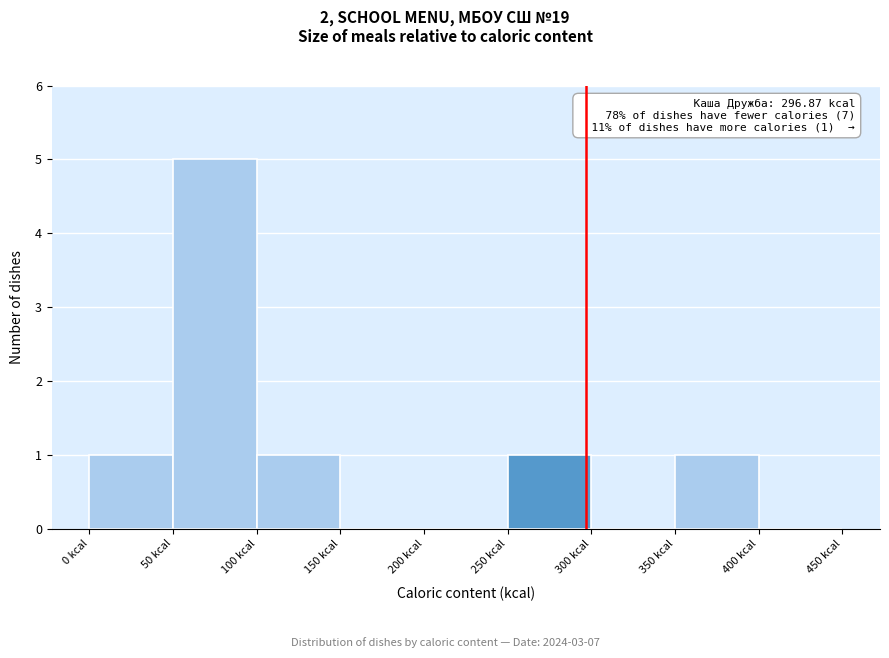

Over which range of the x-axis is the bar tallest?

50 to 100